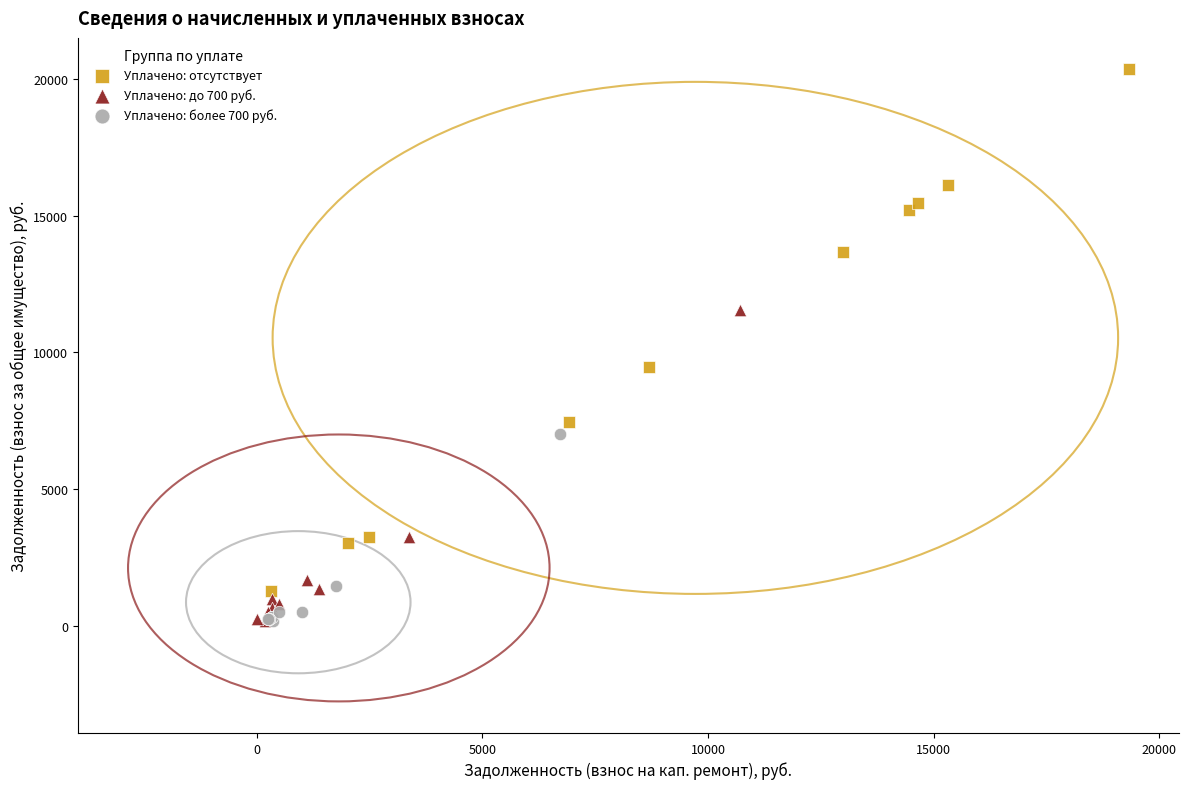

Which series contains the highest Y value?

Уплачено: отсутствует